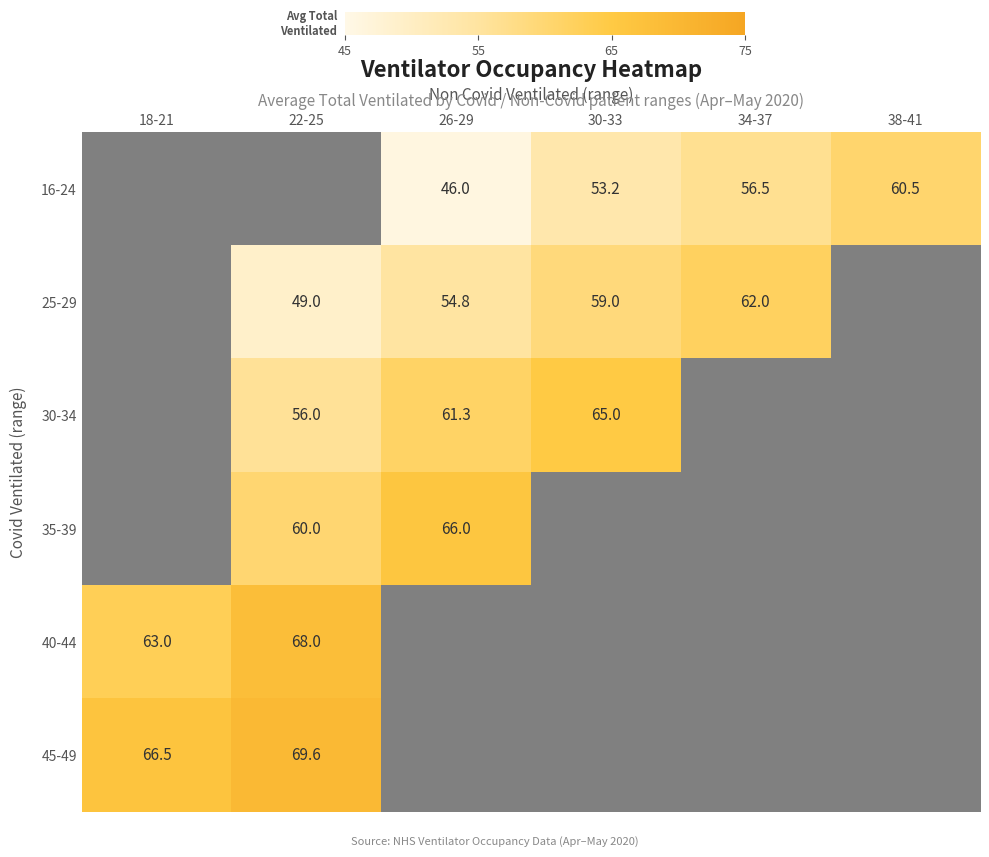

Is the value of 40-44 at 22-25 greater than the value of 25-29 at 22-25?

Yes